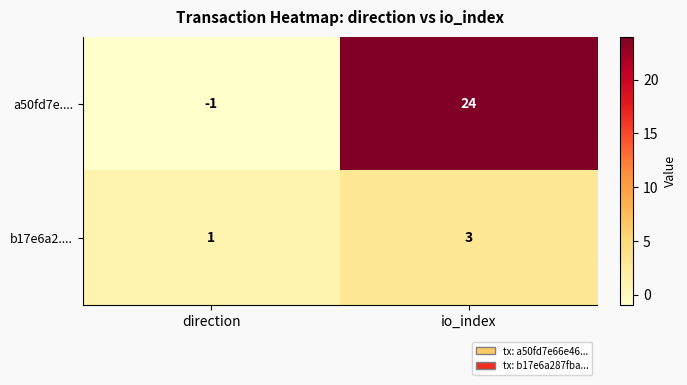

Is it true that b17e6a2.... equals 1 at direction?

True